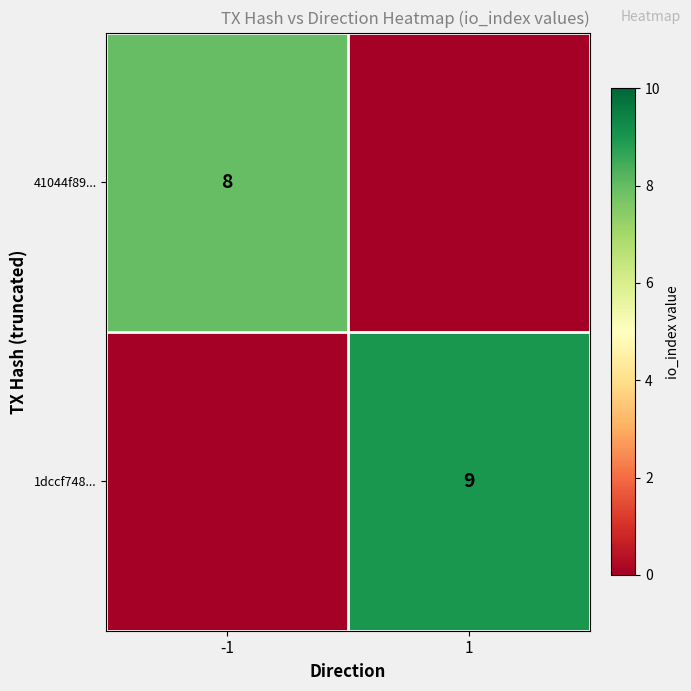

Is it true that 41044f89... equals 2 at -1?

False